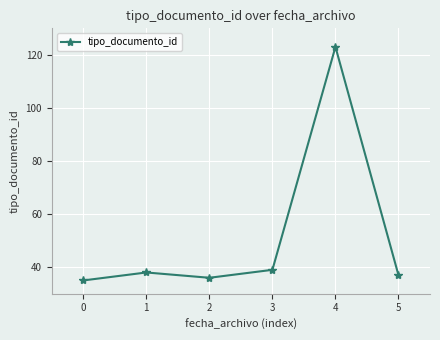

How many interior local peaks (higher than both neighbors) does the data have?

2